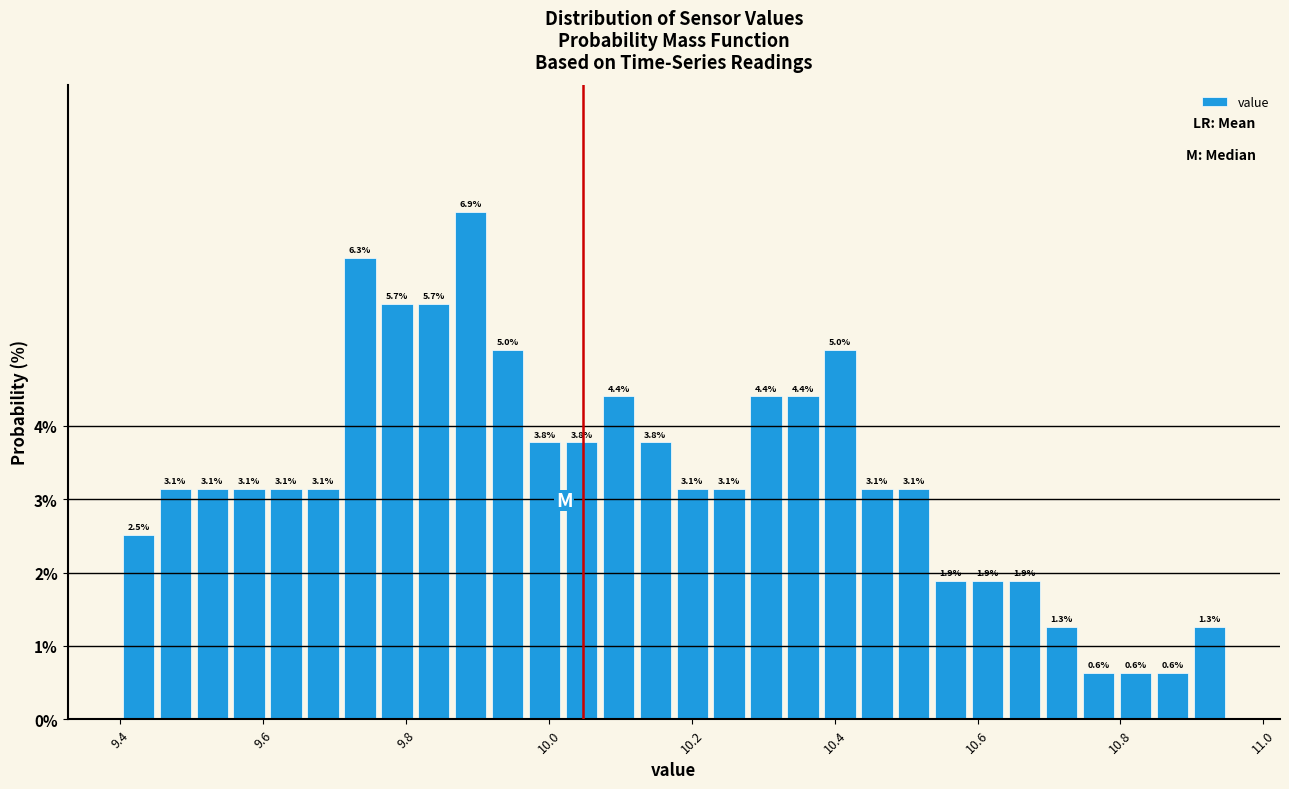

Around what value on the x-axis is the tallest bar? Give the approximate position of its centre, as read against the axis.

9.90